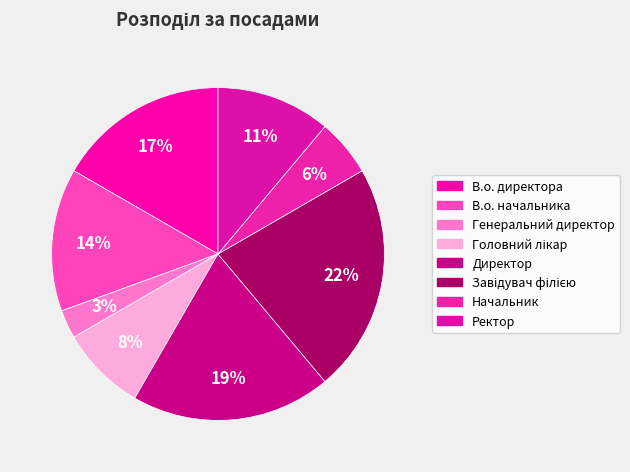

Does any single category account for the majority?

No